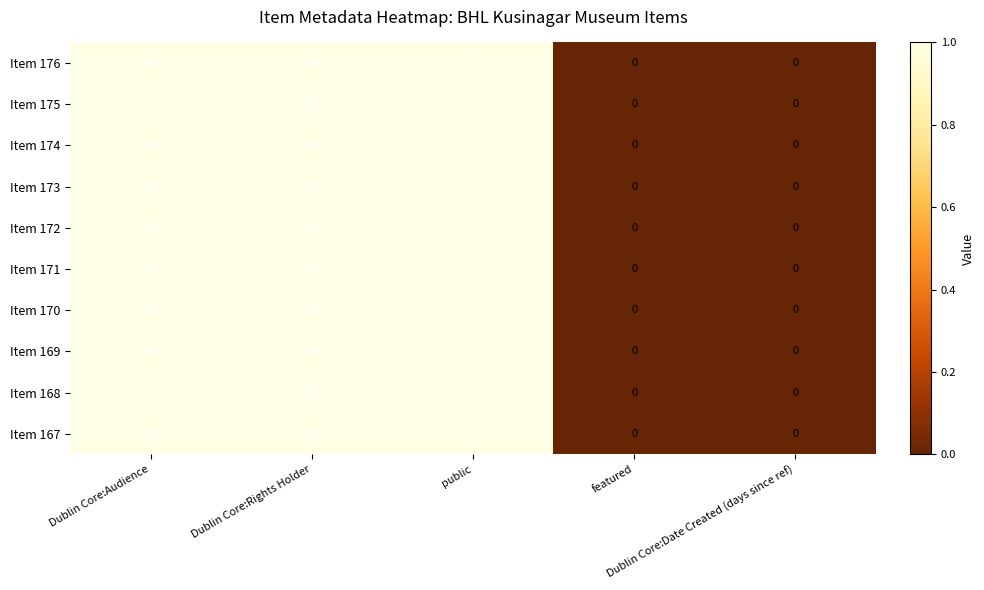

What is the sum of all Item 173 values?

449